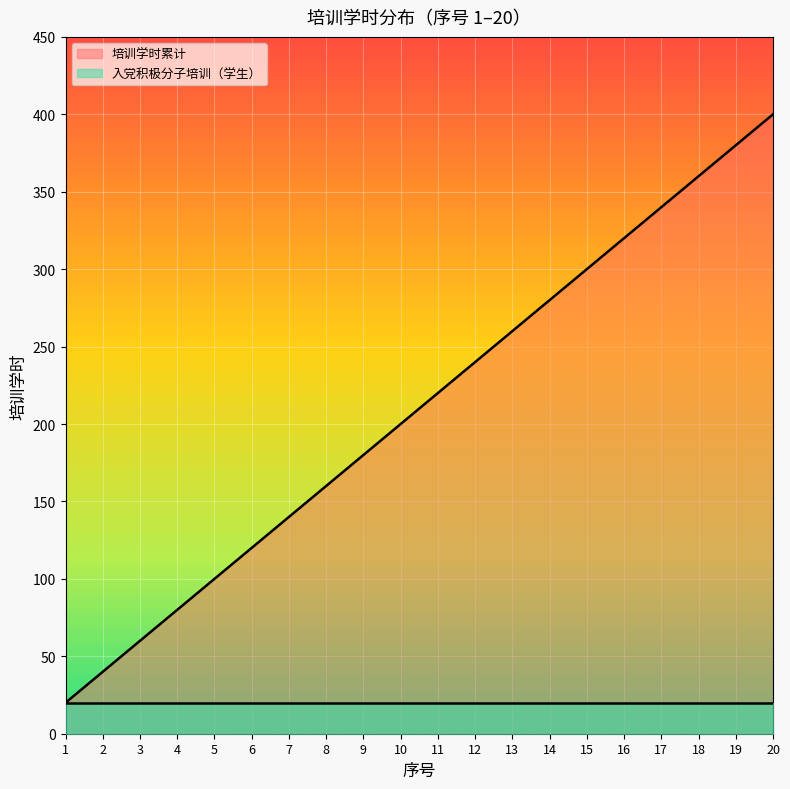

Between 2 and 6, which series saw the biggest shift?

培训学时累计